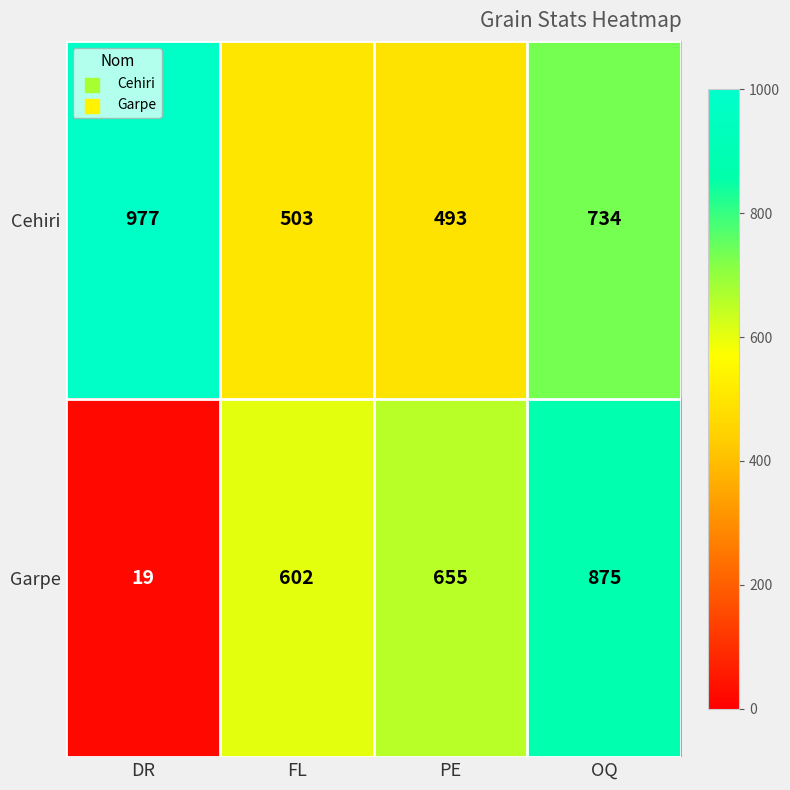

Is it true that Cehiri equals 493 at PE?

True